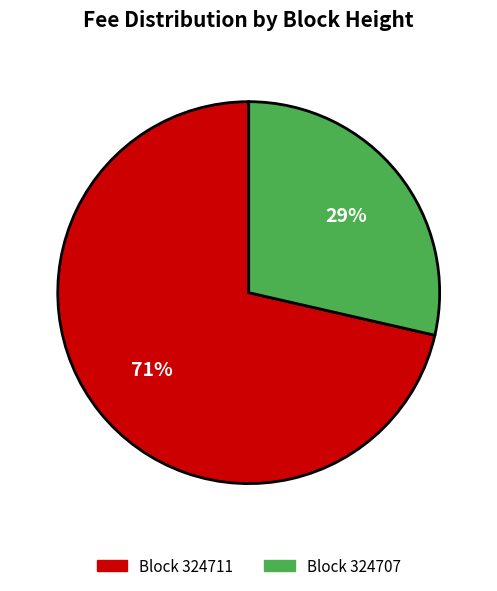

Is there any slice that represents more than half of the pie?

Yes